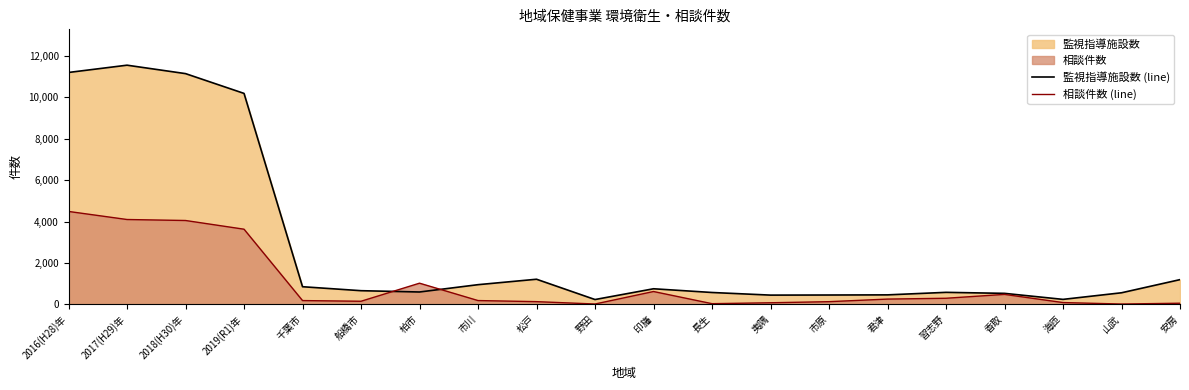

How many interior local valleys does the 相談件数 (line) series have?

4